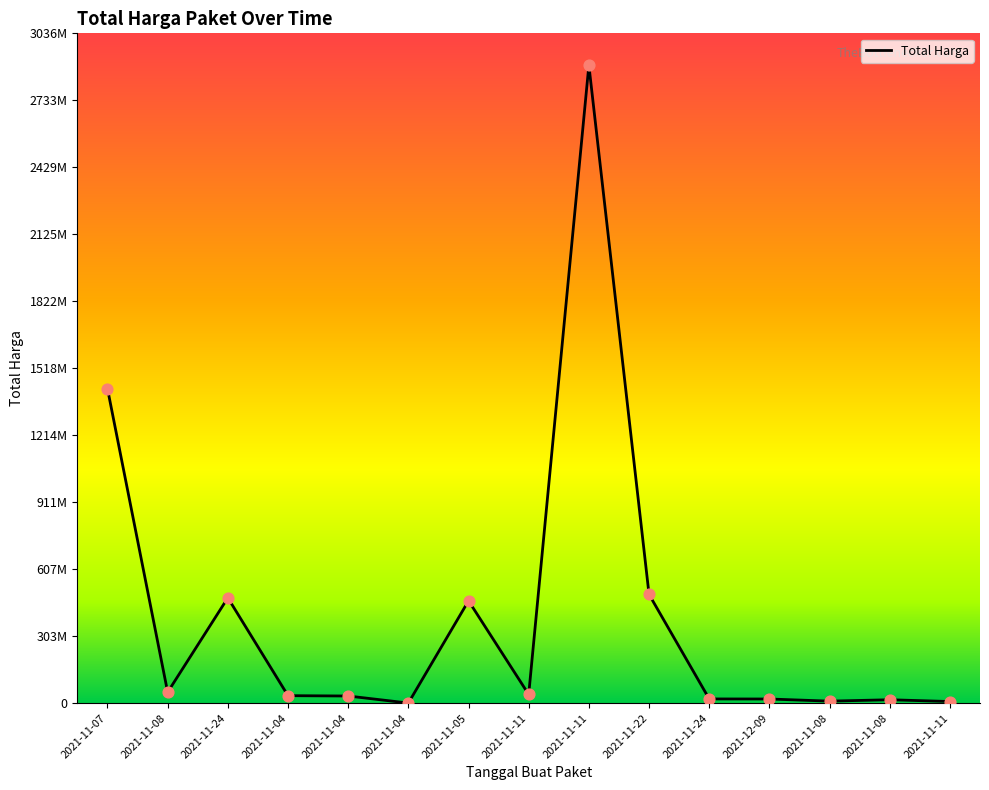

Between 2021-11-22 and 2021-11-08, which is larger?

2021-11-22